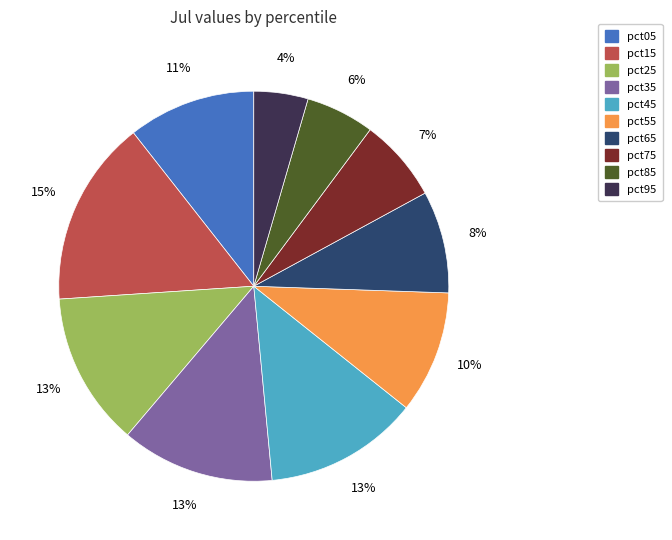

To the nearest percent, what portion does pct15 represent?

15%